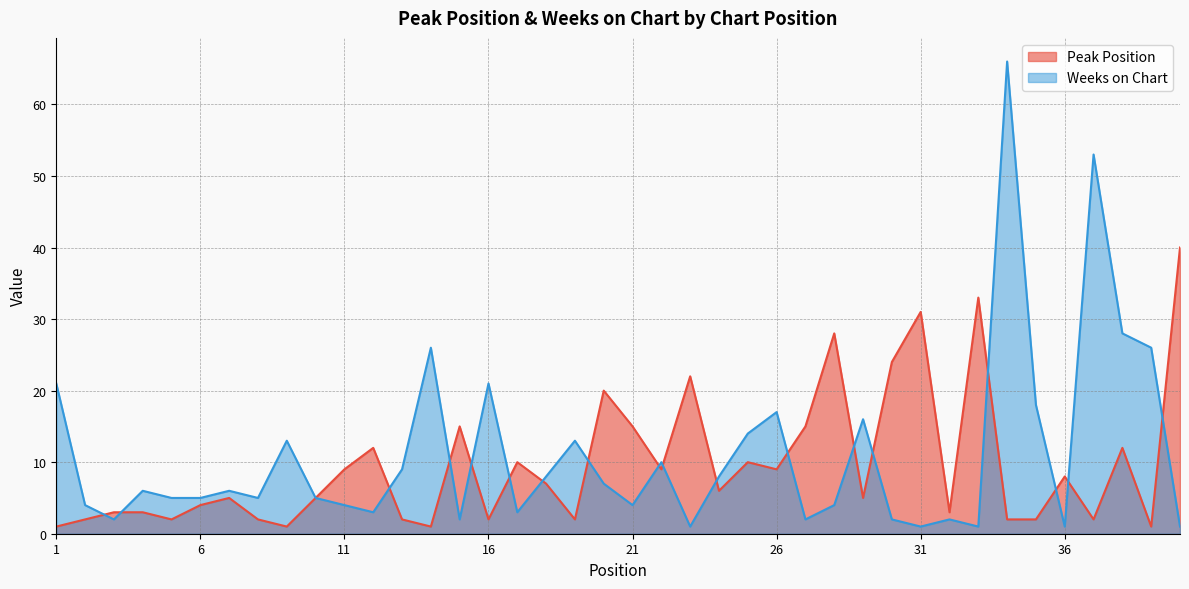

At which category does Weeks on Chart reach its first local peak?

4